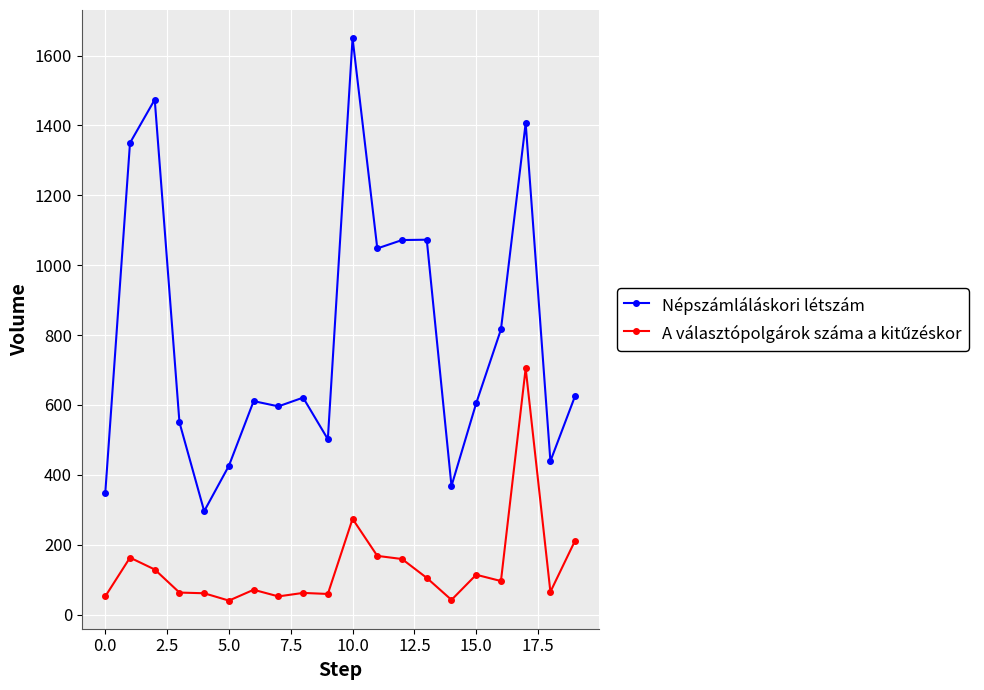

At how many categories does at least one series exceed 380?

17